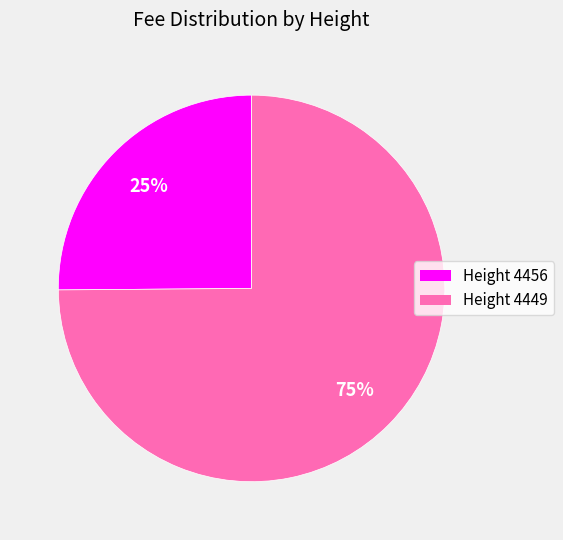

Does any single category account for the majority?

Yes